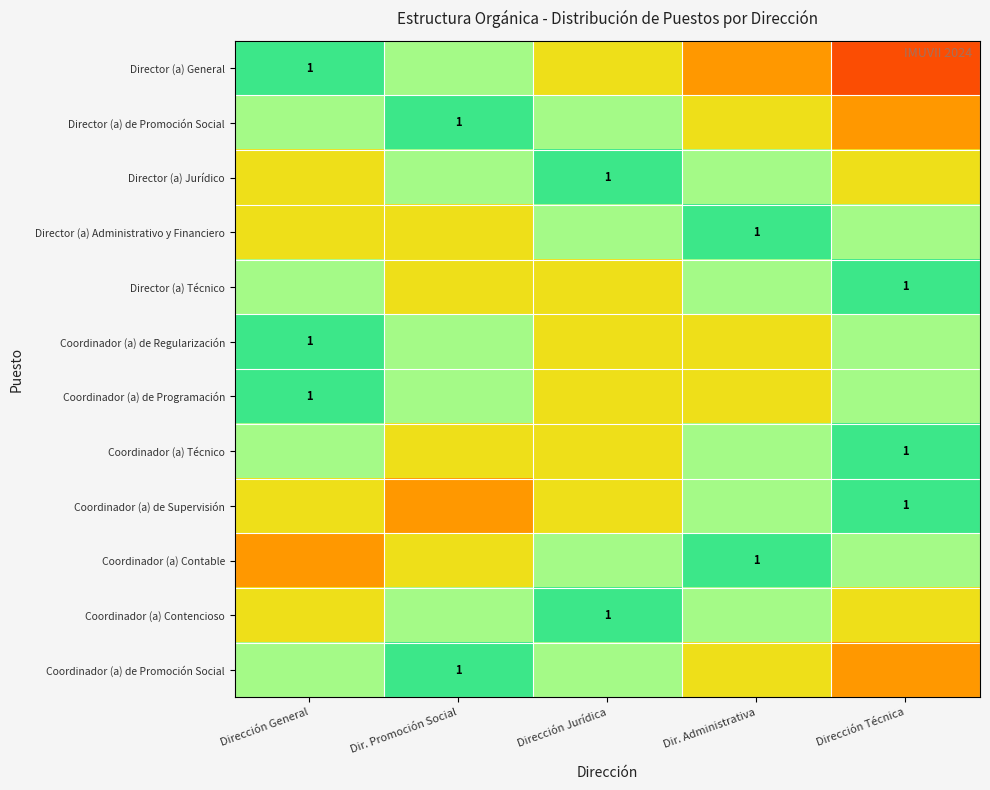

Which series has the largest range (max minus min)?

Director (a) General